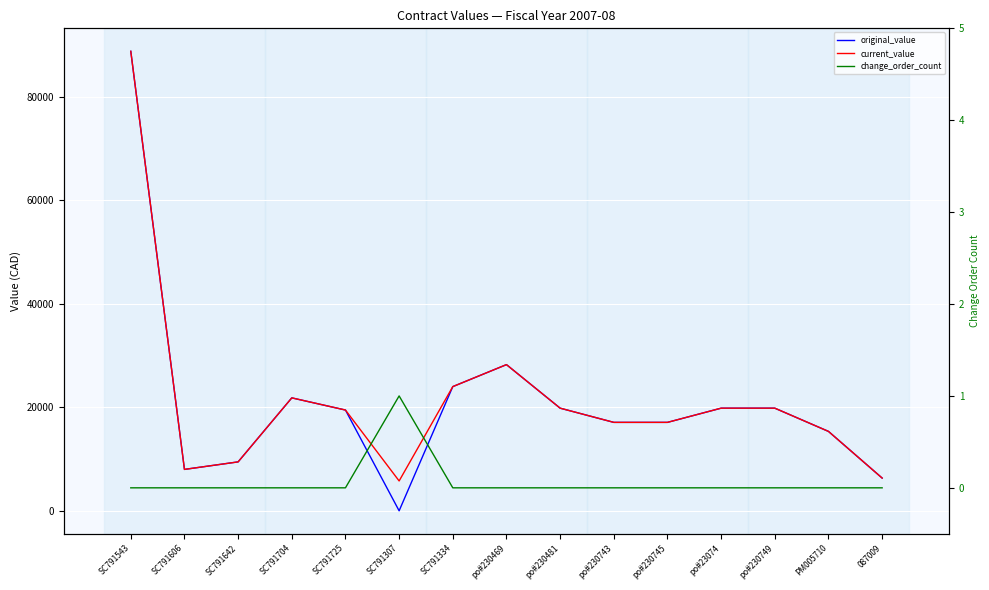

What is the label of the 6th point from the left?

SC791307